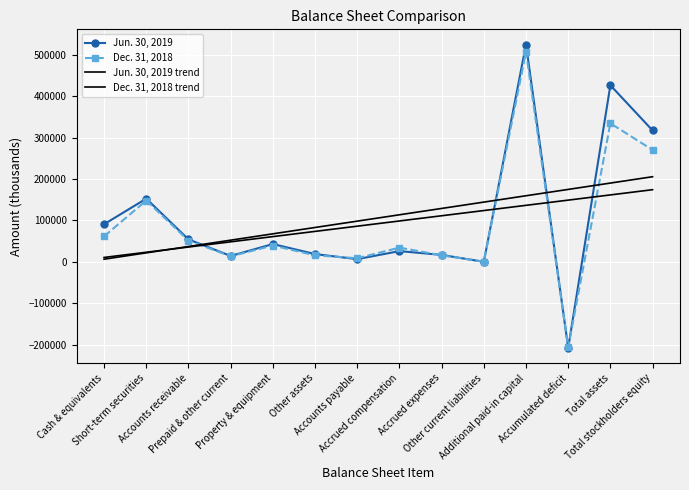

What is the label of the 8th point from the left?

Accrued compensation